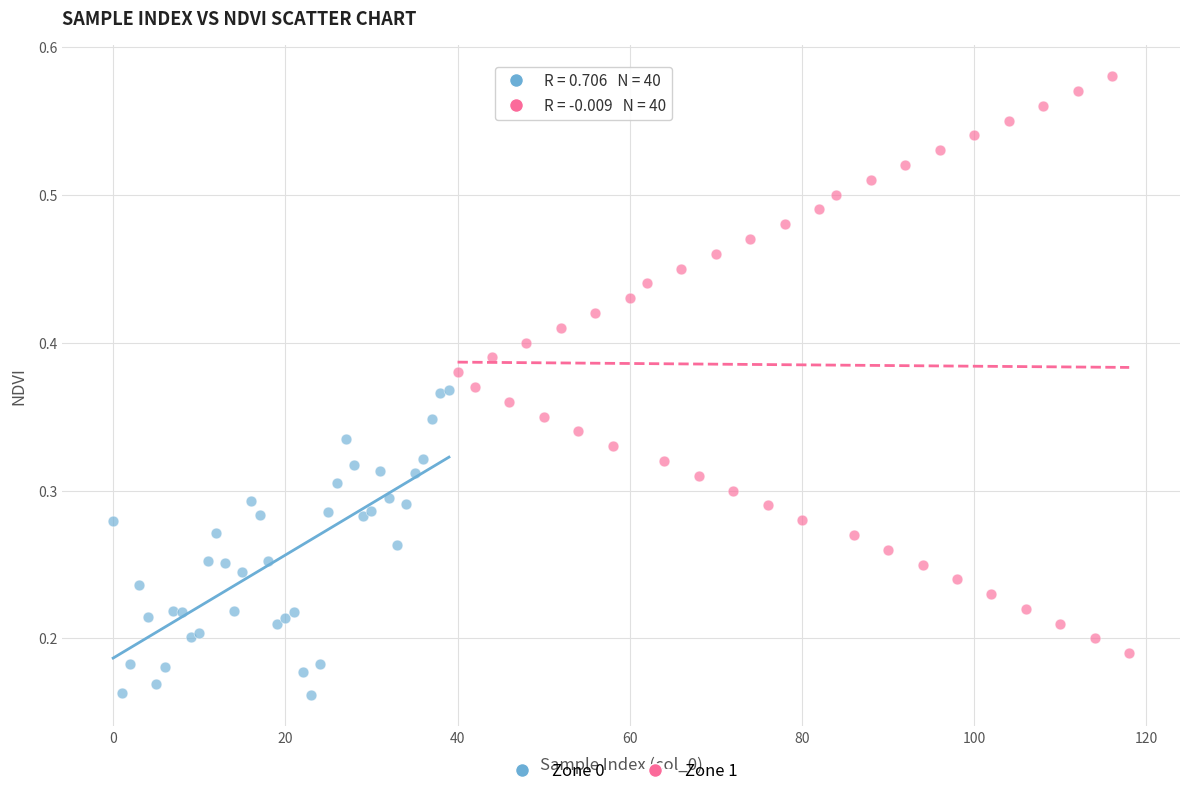

Which series contains the lowest Y value?

Zone 0